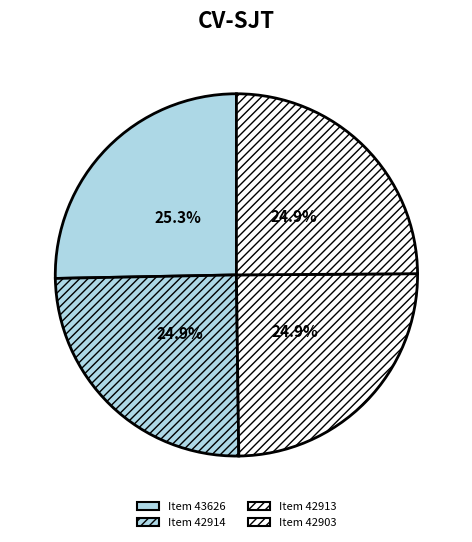

True or false: Item 42903 accounts for 25% of the total.

True